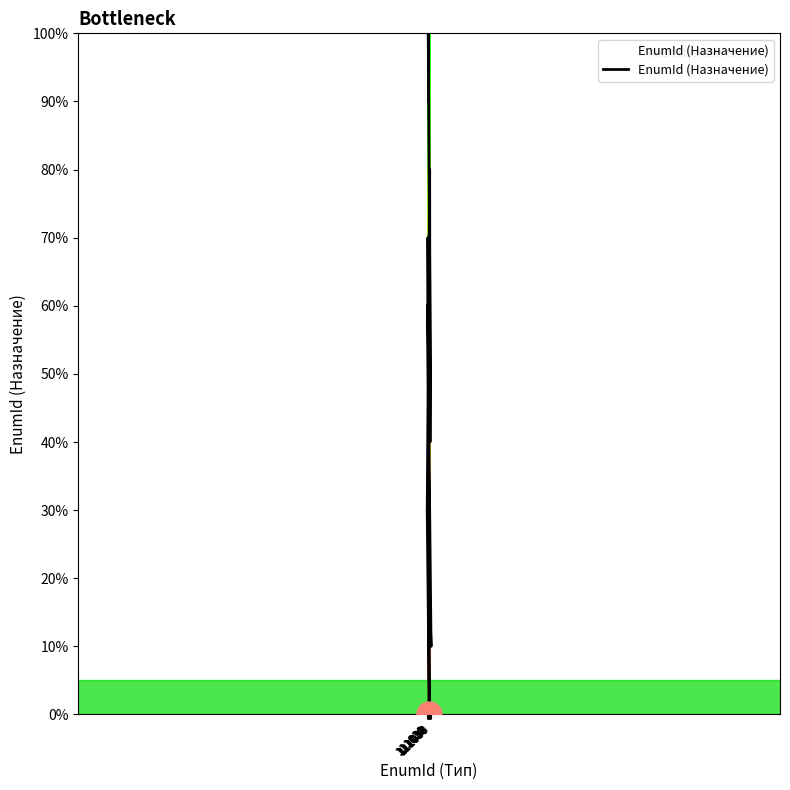

What is the difference between the values at 111035 and 111033?

90